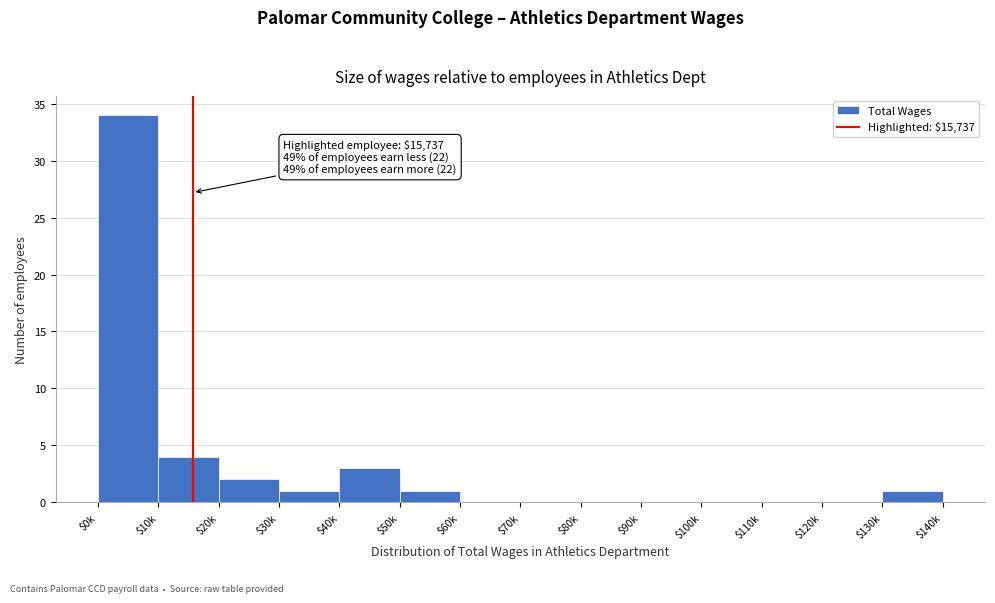

The value at $90k is 0. True or false?

True